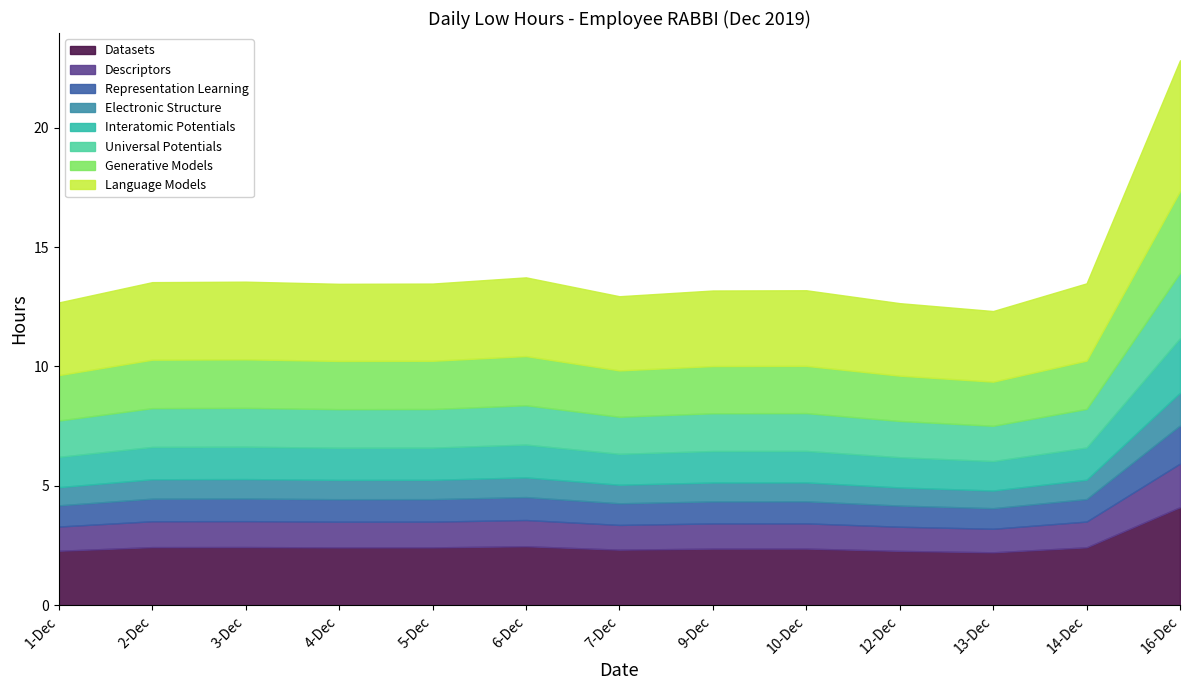

Count the number of values greater than 13.

9